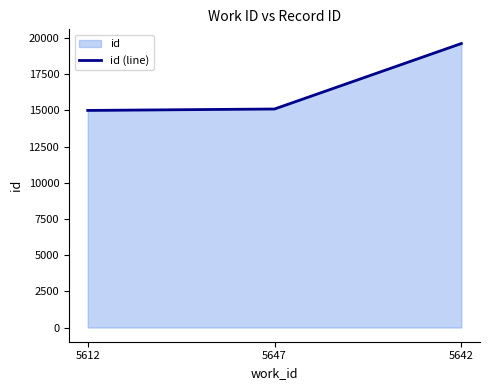

Approximately how many times larger is the value at 5612 compared to 5647?

1.0